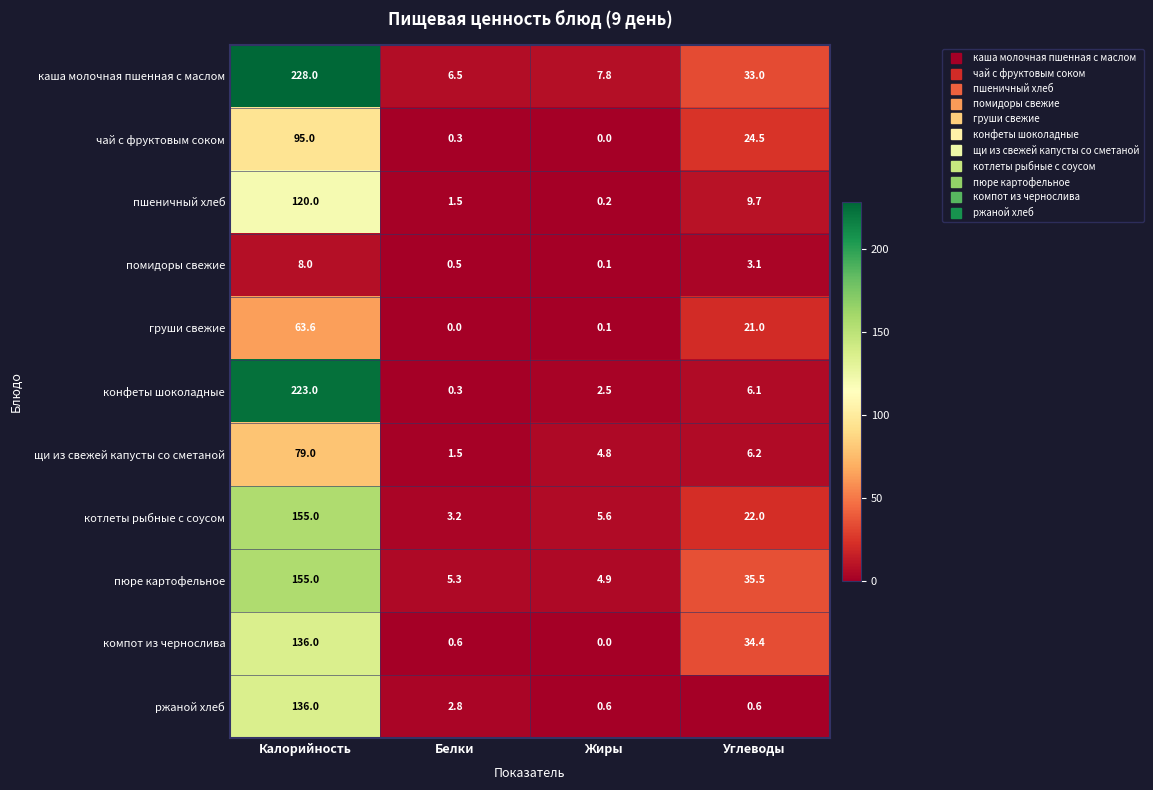

Which series changed the most between Белки and Жиры?

щи из свежей капусты со сметаной